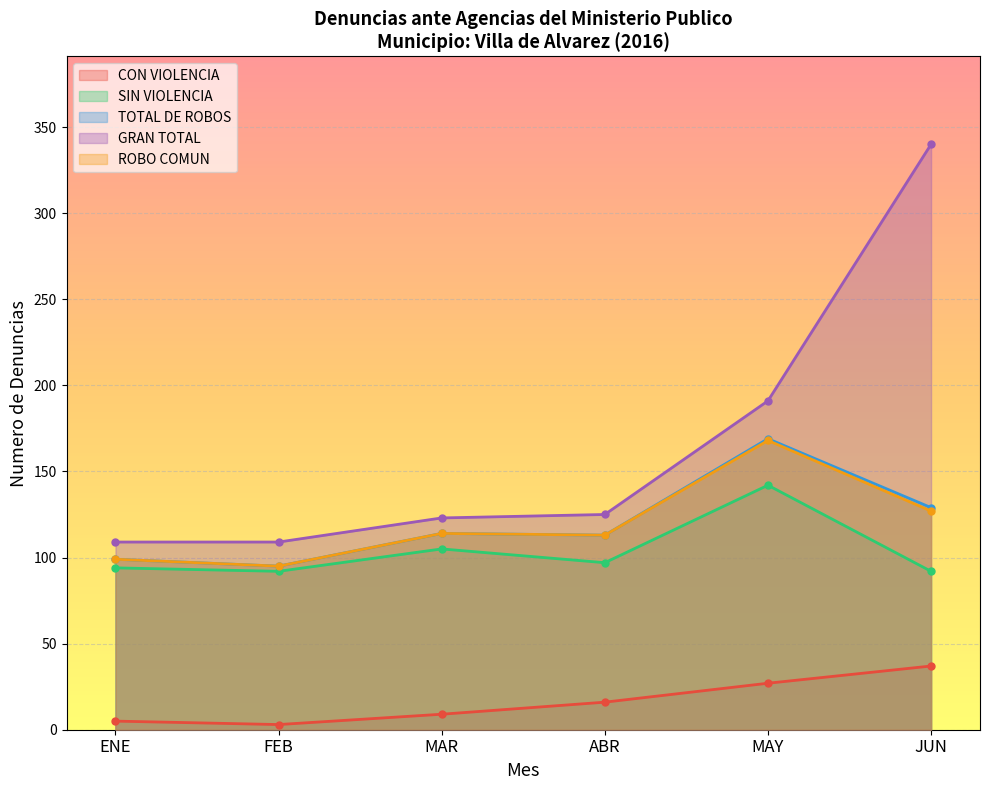

What is the sum of the GRAN TOTAL values at MAR and JUN?

463